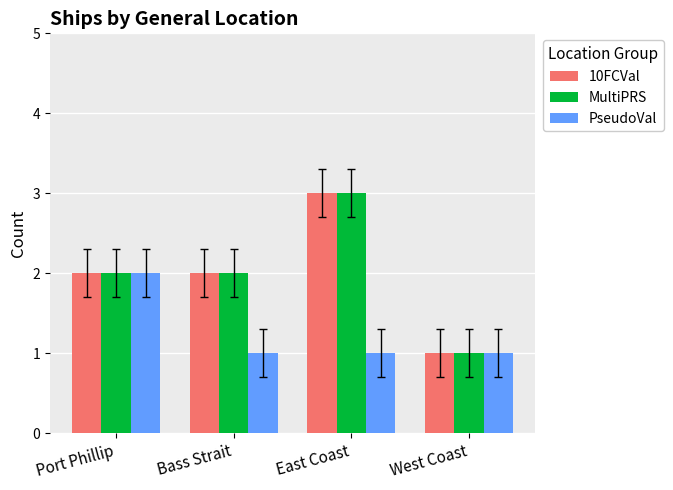

What is the sum of the PseudoVal values at Bass Strait and West Coast?

2